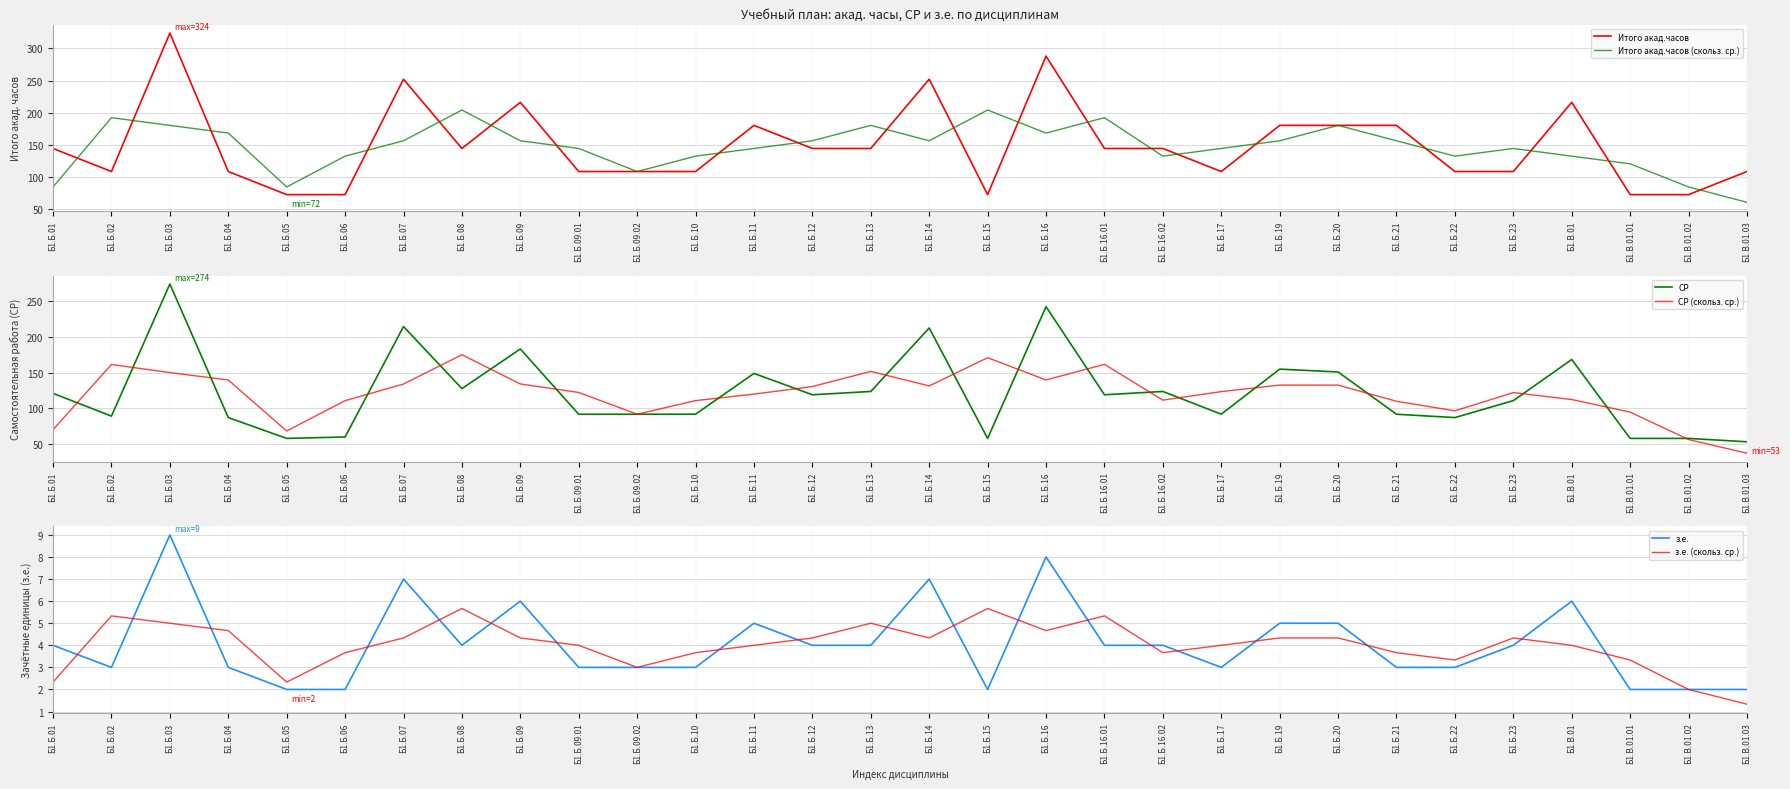

What is the sum of the СР values at Б1.Б.13 and Б1.Б.03?

398.1